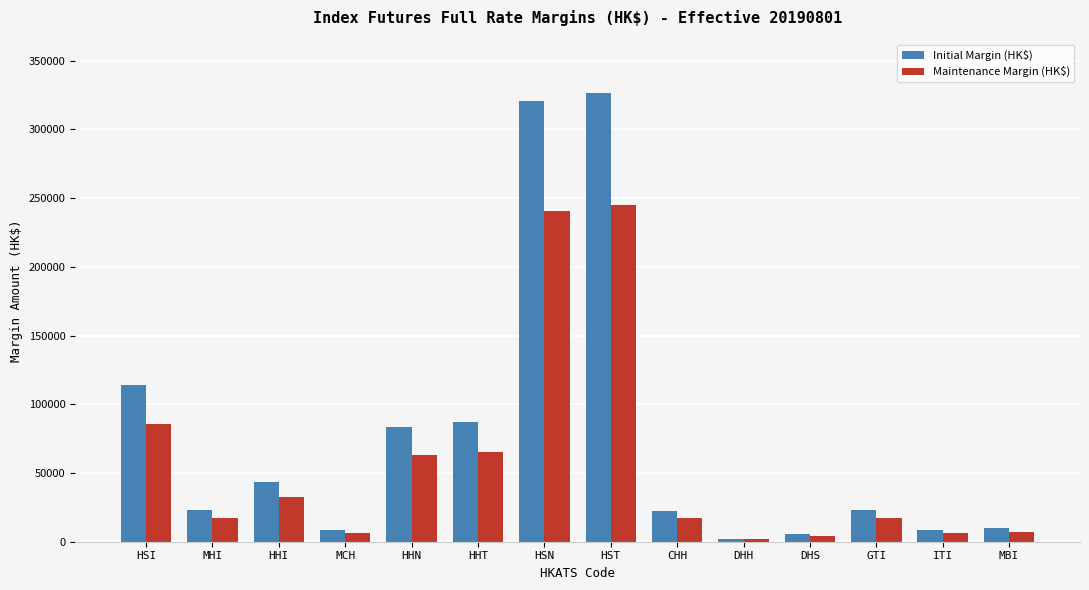

Does the chart contain stacked bars?

No